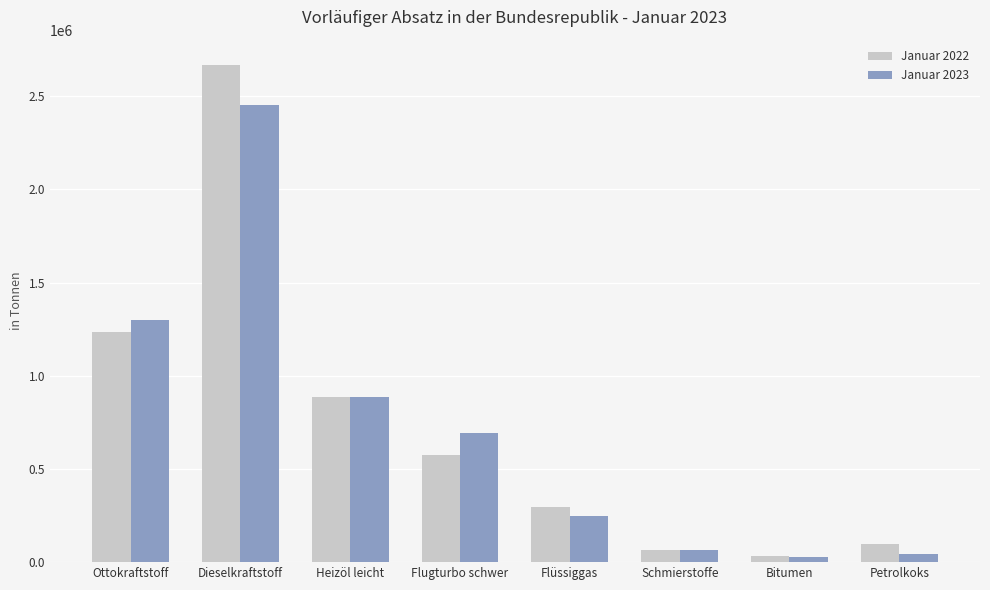

List the series in order of their peak value, highest first.

Januar 2022, Januar 2023